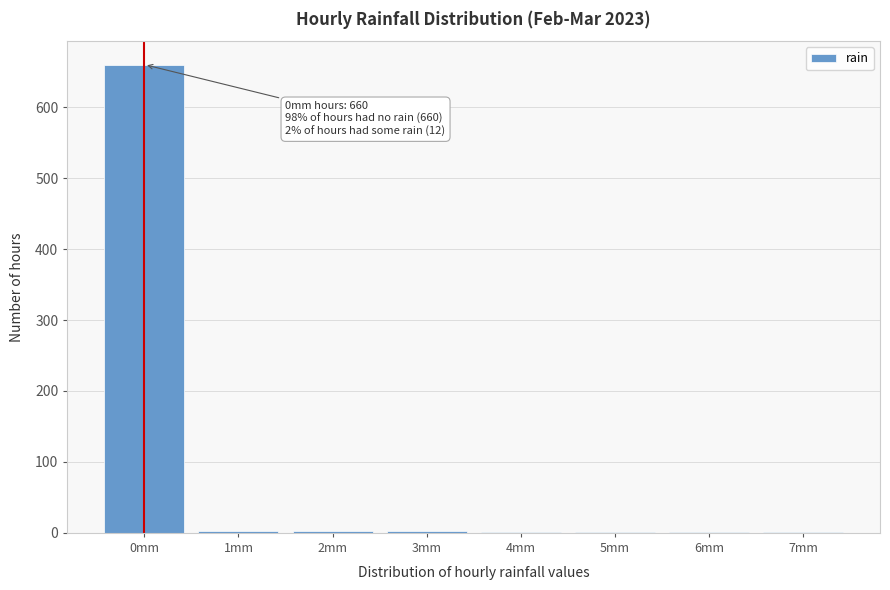

The chart shows a value of 660 at 0mm. True or false?

True